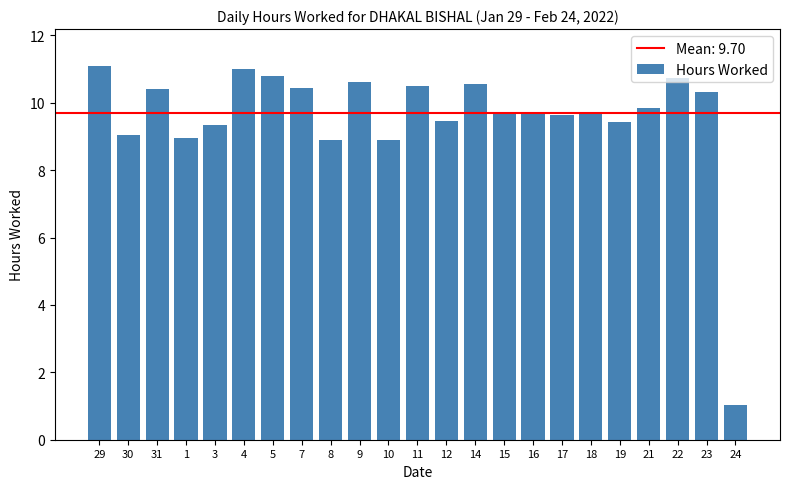

What is the change in value from 1 to 17?

+0.7